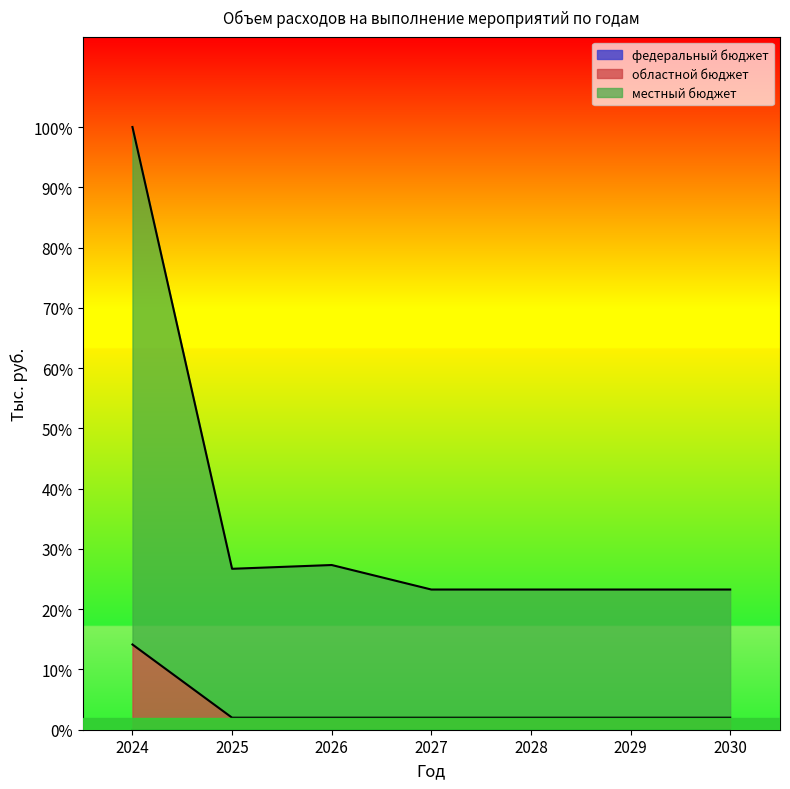

What is the value of the местный бюджет point at the 2nd from the left?

57320.6